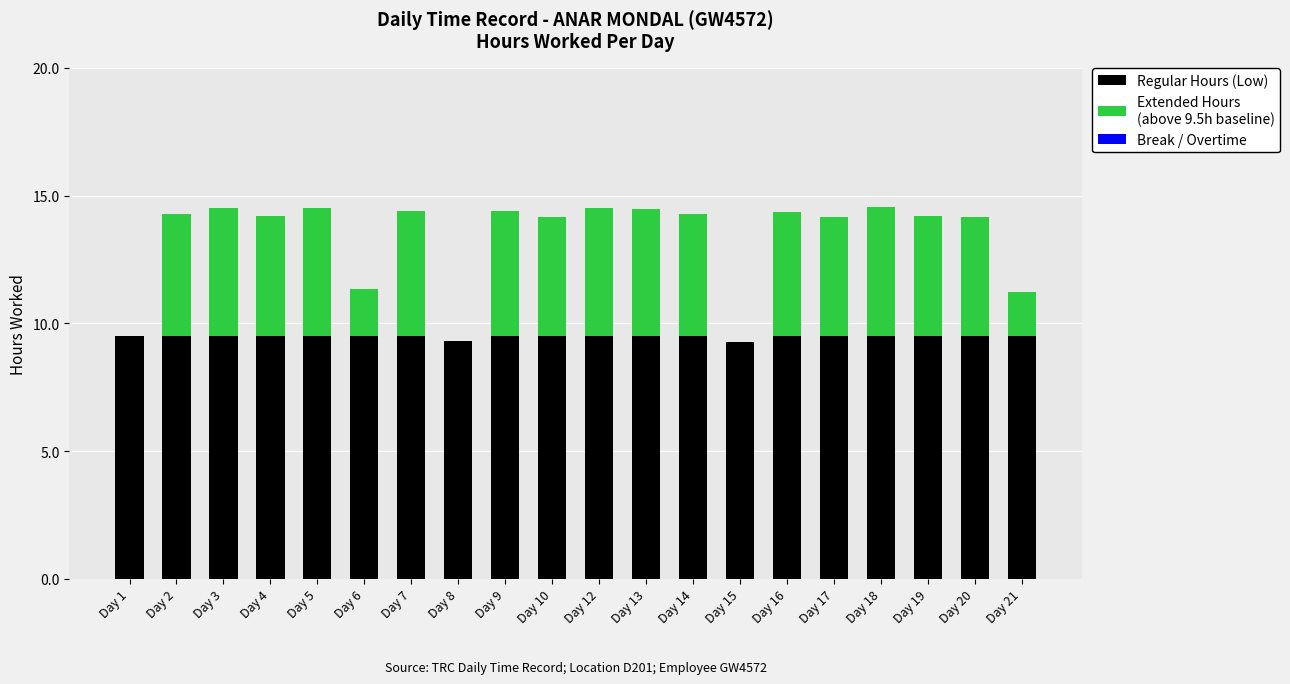

What is the total value across all series at Day 2?

14.3